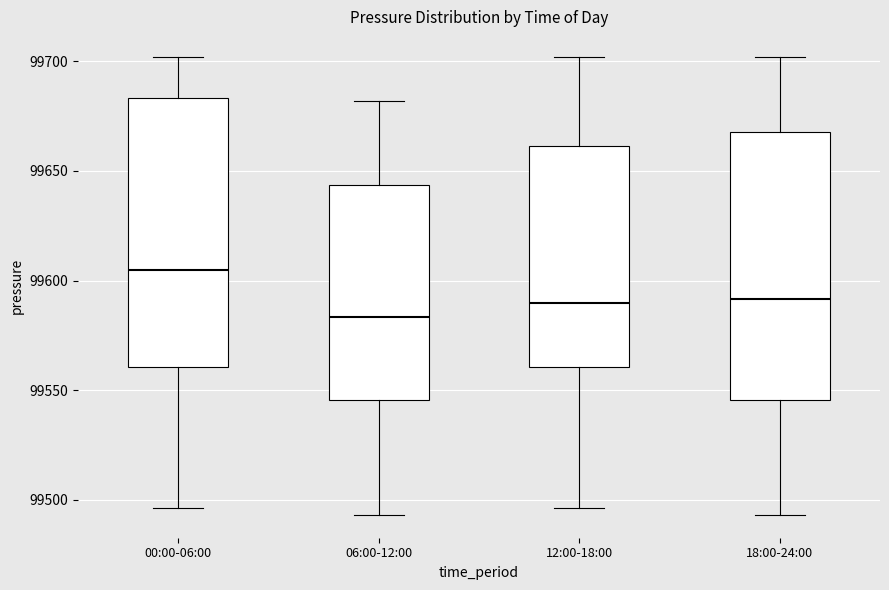

Where does the upper whisker of the box for 00:00-06:00 end on the y-axis? The values are not printed on the chart, so give them approximately, as read against the axis.

99700